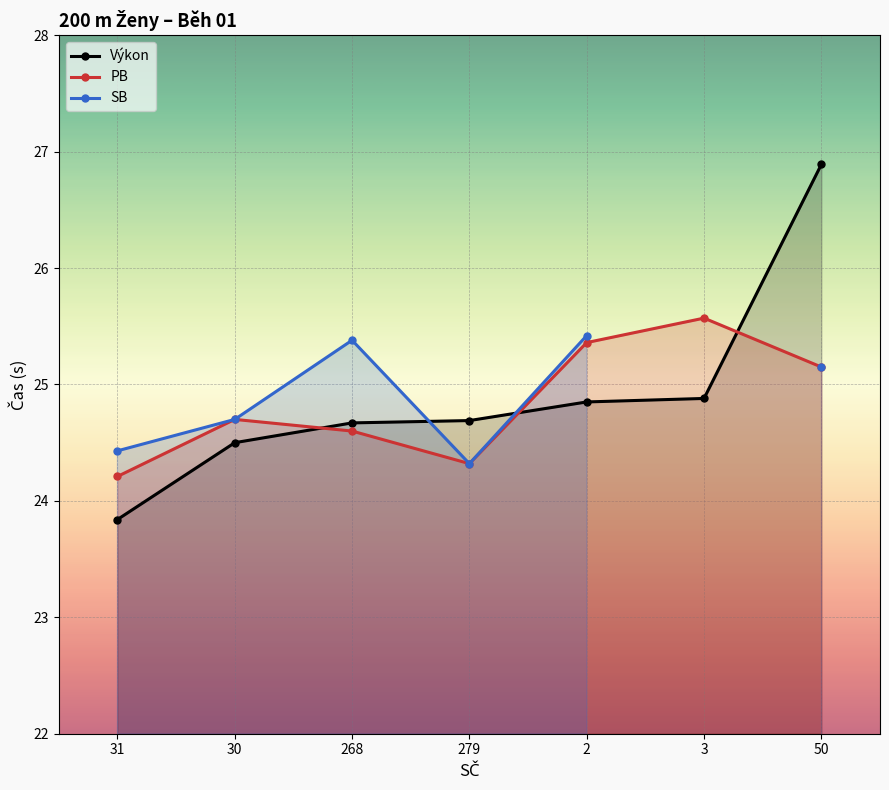

What is the label of the 7th point from the left?

50